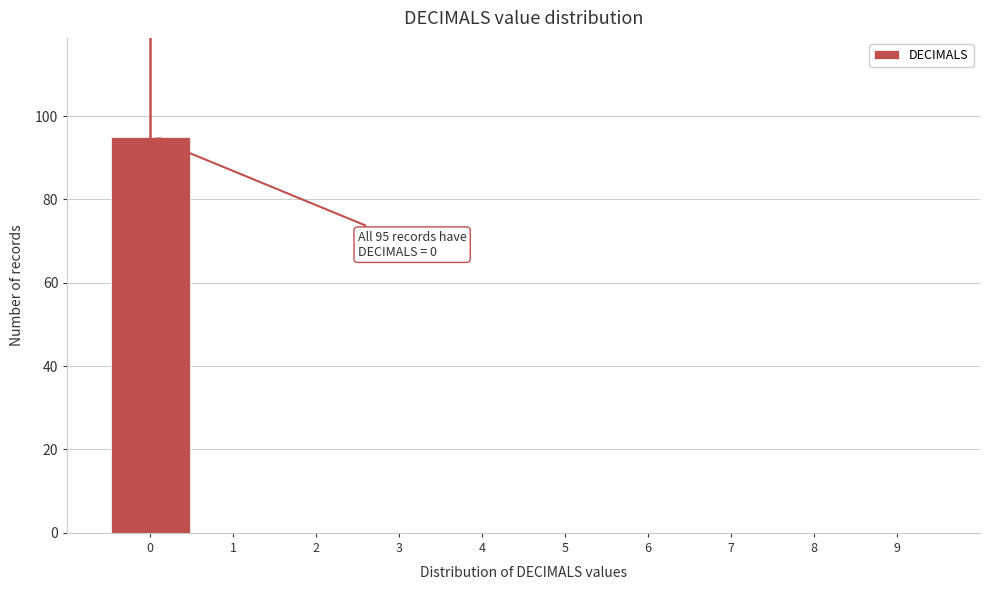

Reading right to left, extract all data points from this chart.

9=0	8=0	7=0	6=0	5=0	4=0	3=0	2=0	1=0	0=95